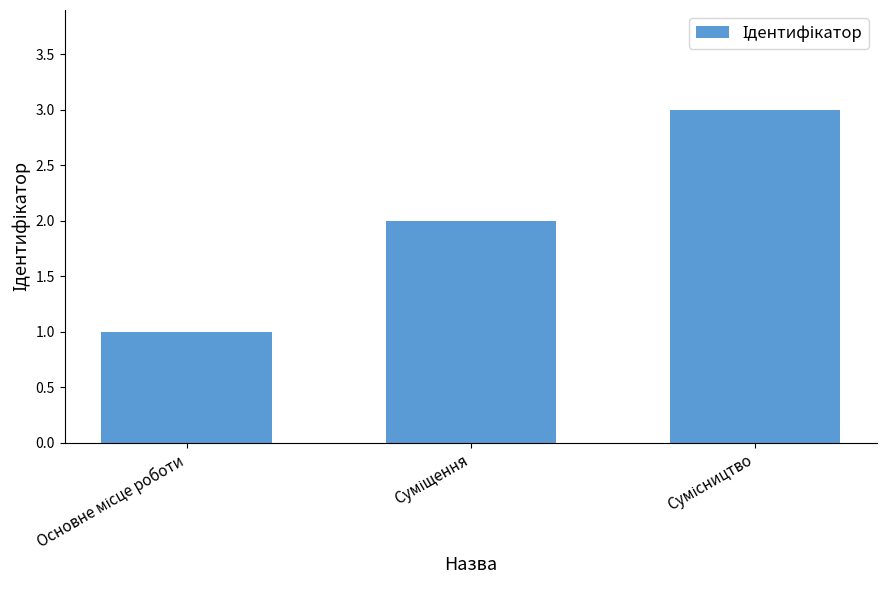

What is the sum of all values?

6